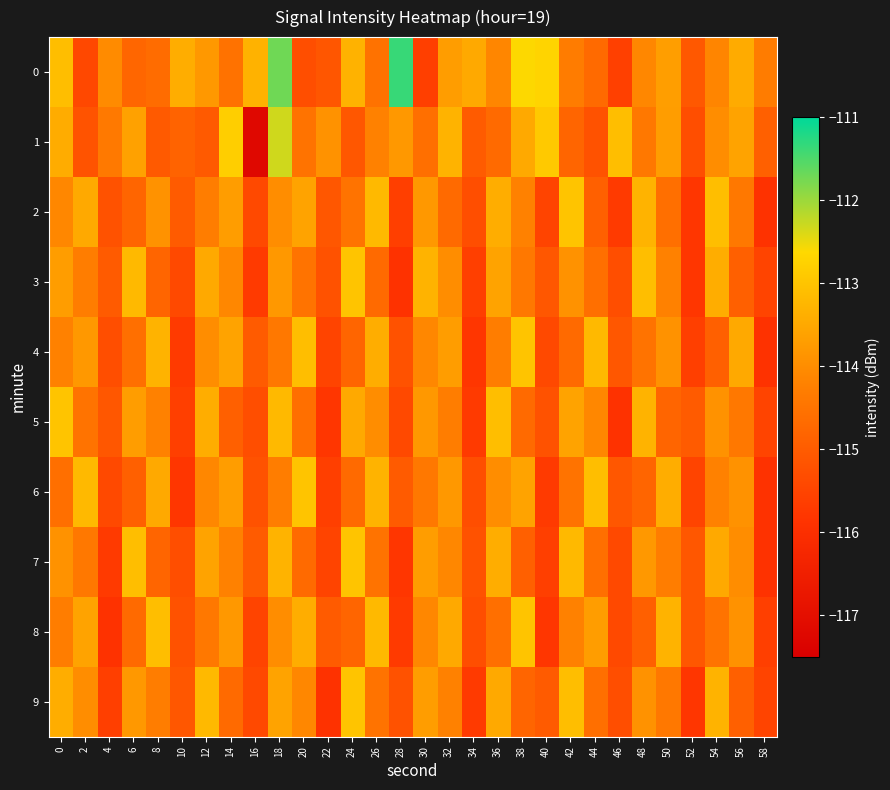

What is the maximum value shown in the chart?

-111.4